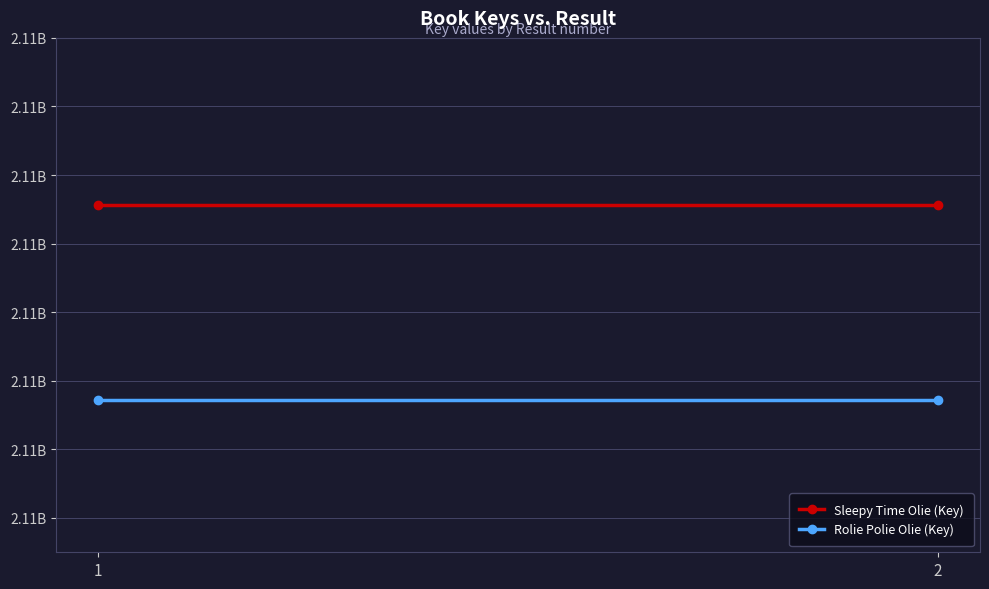

Is the value of Rolie Polie Olie (Key) at 1 greater than the value of Sleepy Time Olie (Key) at 1?

No